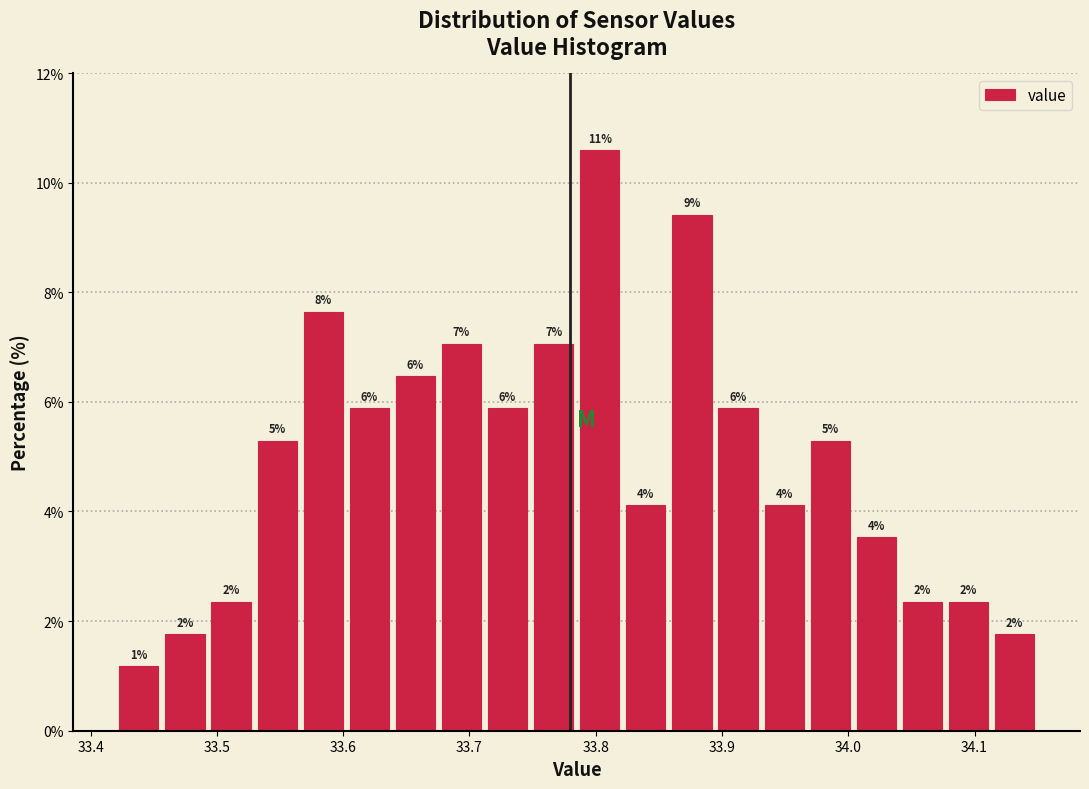

Read against the x-axis, roughly where is the centre of the tallest bar?

33.80